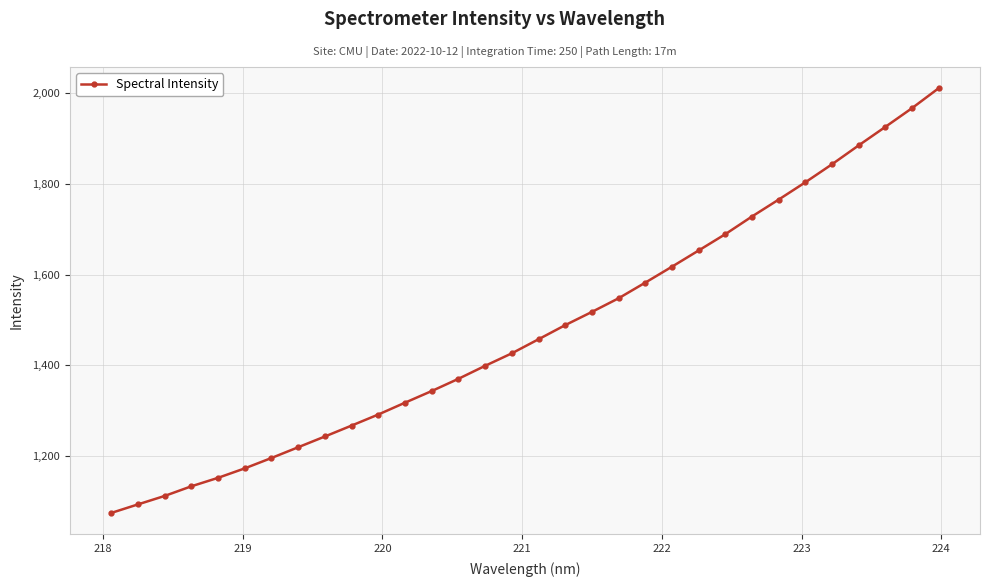

What is the greatest value displayed?

2010.9